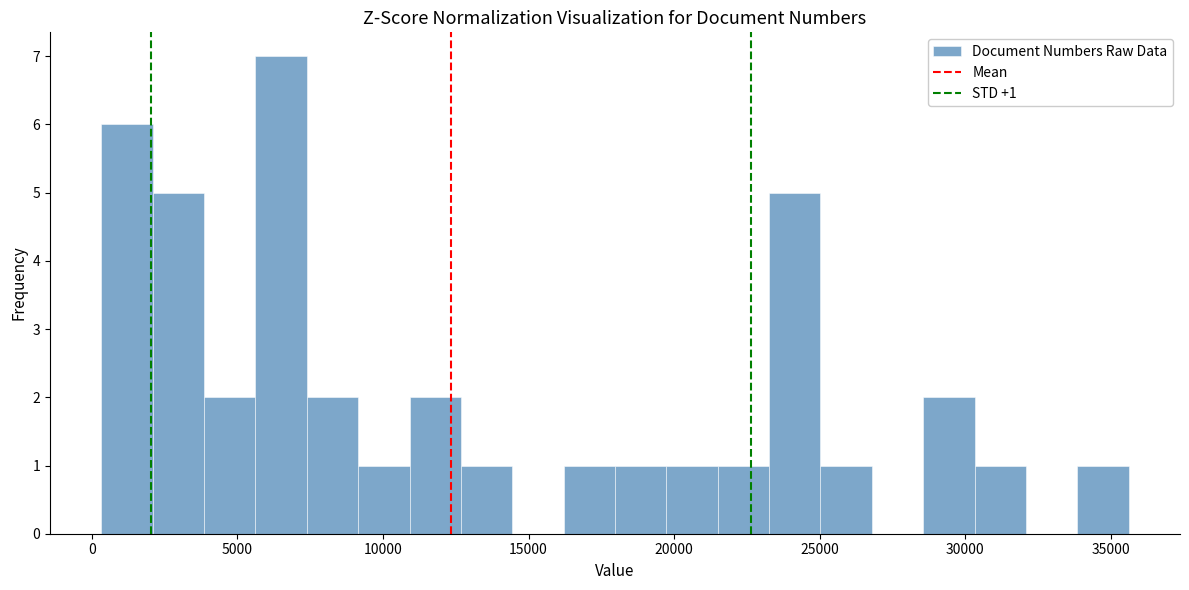

Around what value on the x-axis is the tallest bar? Give the approximate position of its centre, as read against the axis.

6500